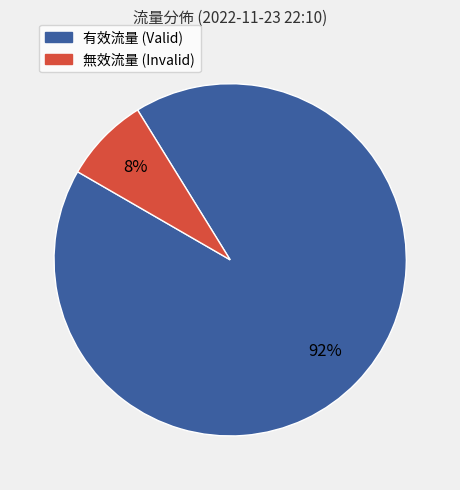

To the nearest percent, what is the average slice percentage?

50%